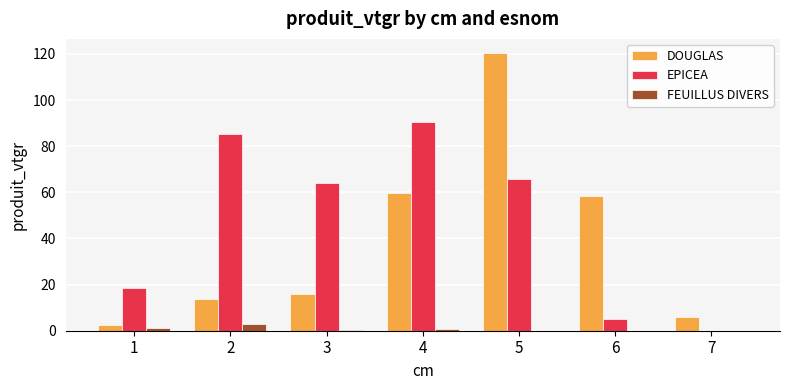

How many data points in DOUGLAS are above 16?

4